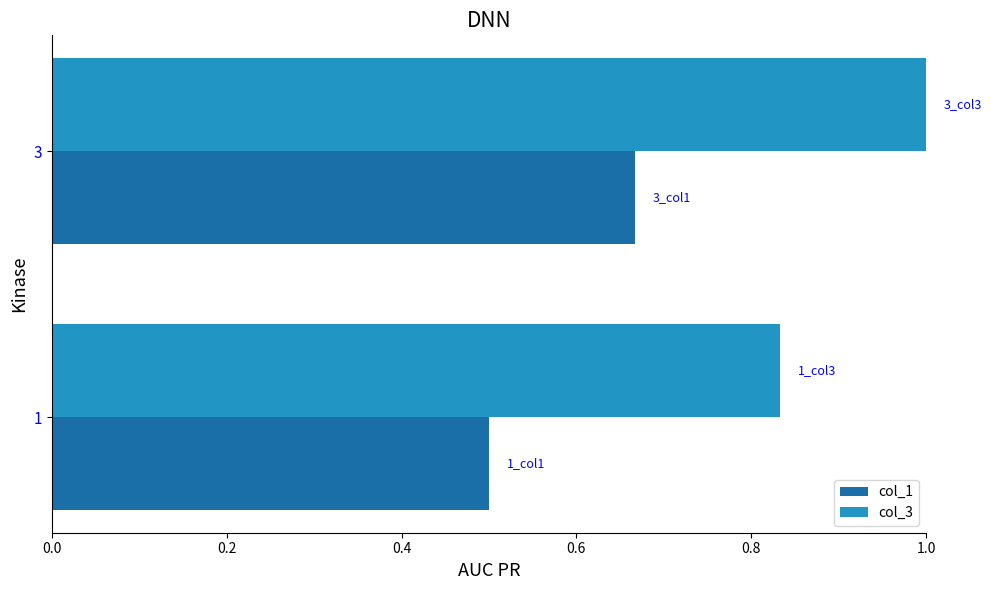

At which category does the chart reach its peak across all series?

3